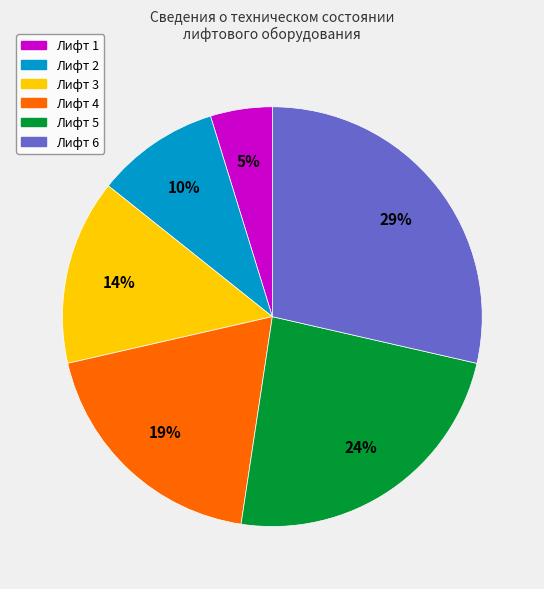

What percentage is the Лифт 4 slice, to the nearest percent?

19%